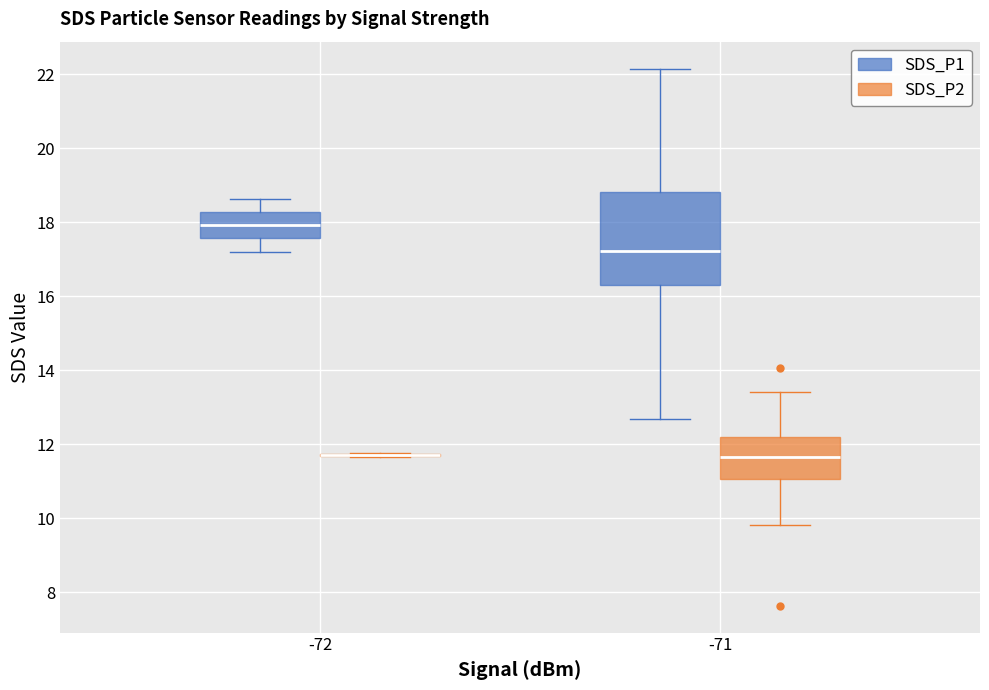

Comparing the boxes themselves (not the whiskers), which one is the tallest?

-71 (SDS_P1)